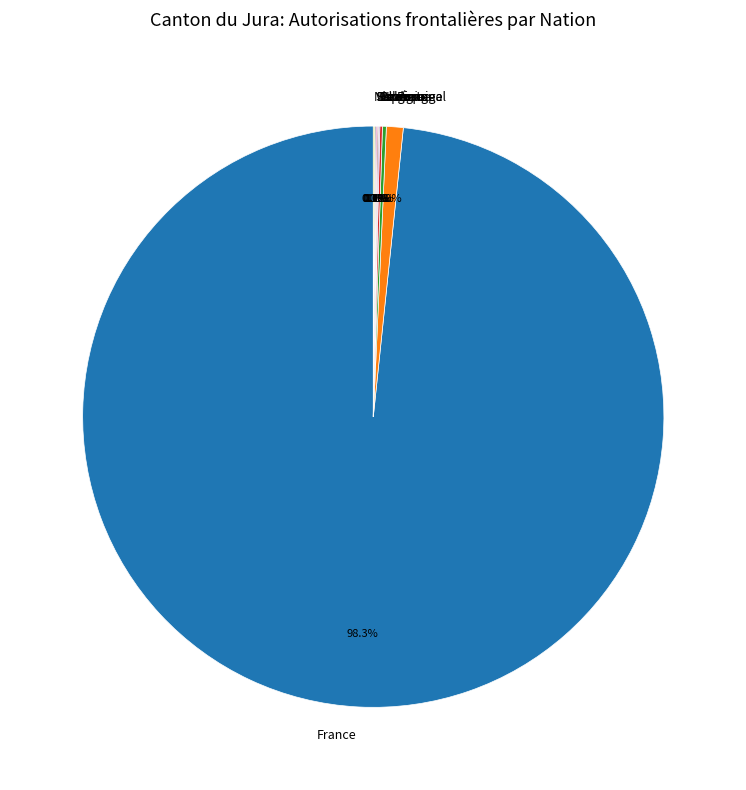

What is the largest slice in the pie chart?

France